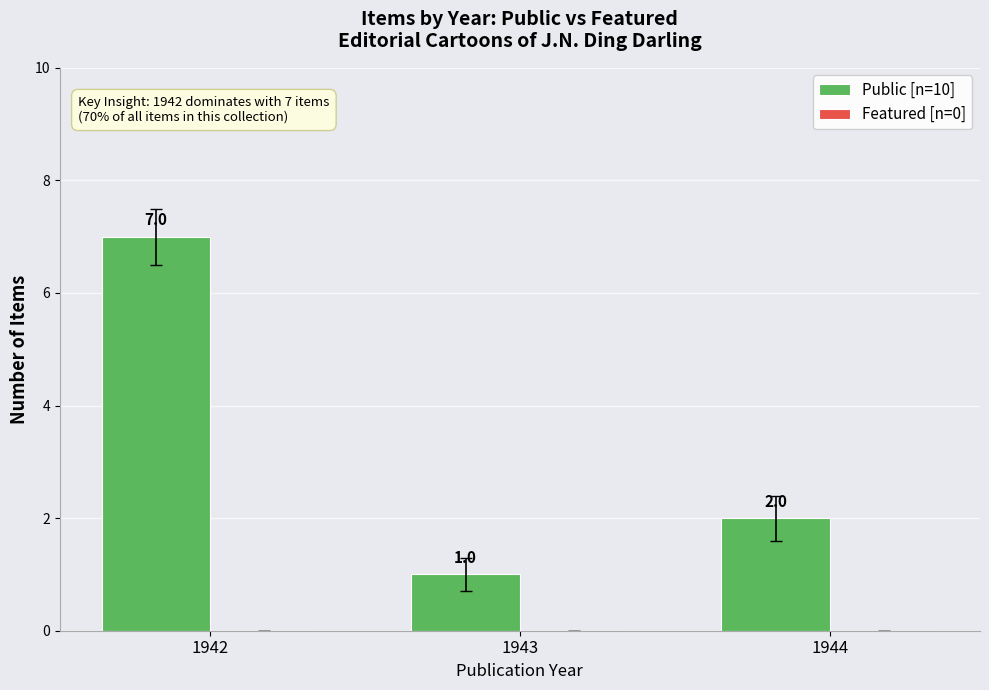

Rank the categories by value from highest to lowest.

1942, 1944, 1943